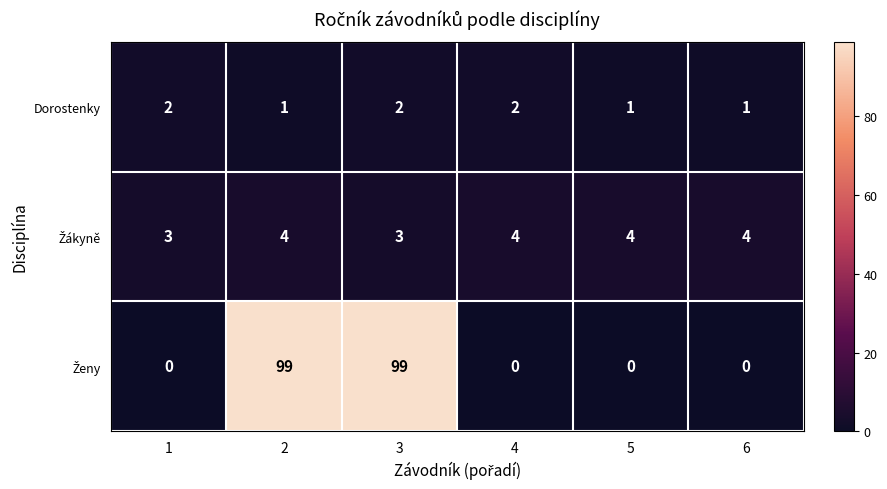

What is the total value across all series at 1?

5